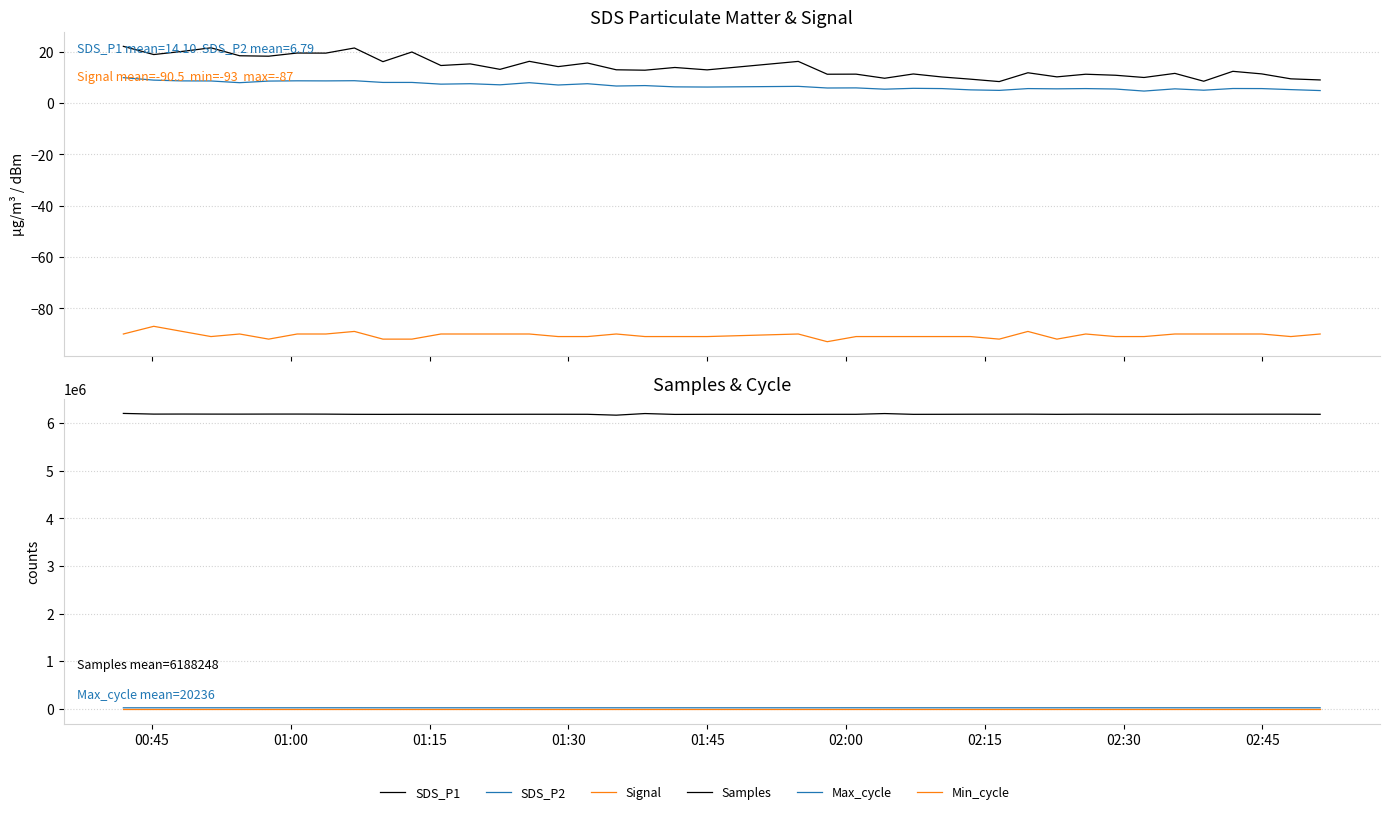

Count the Signal values in the range -91 to -90.

30